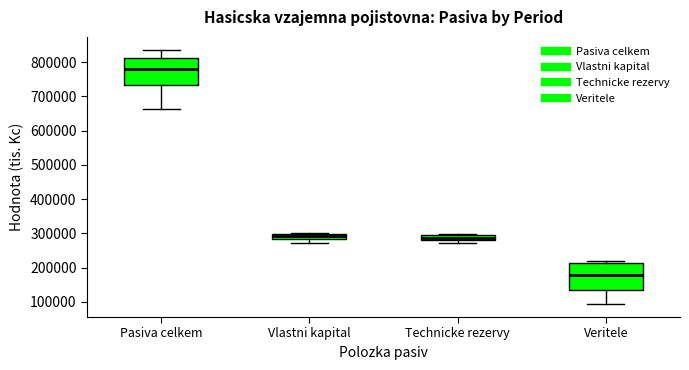

Where is the upper edge of the box for Technicke rezervy on the y-axis? The values are not printed on the chart, so give them approximately, as read against the axis.

290000